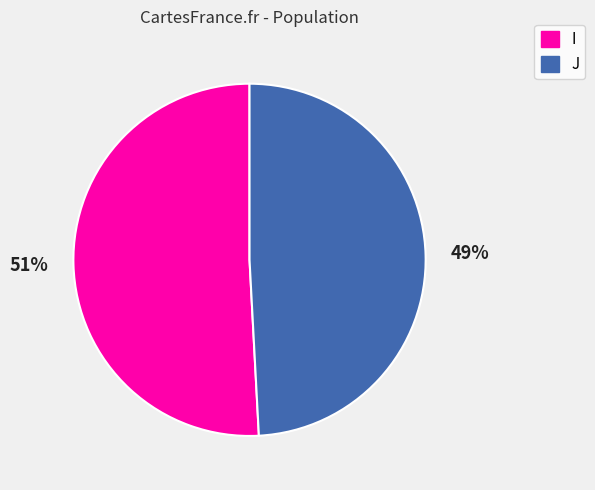

Which slice is the smallest?

J